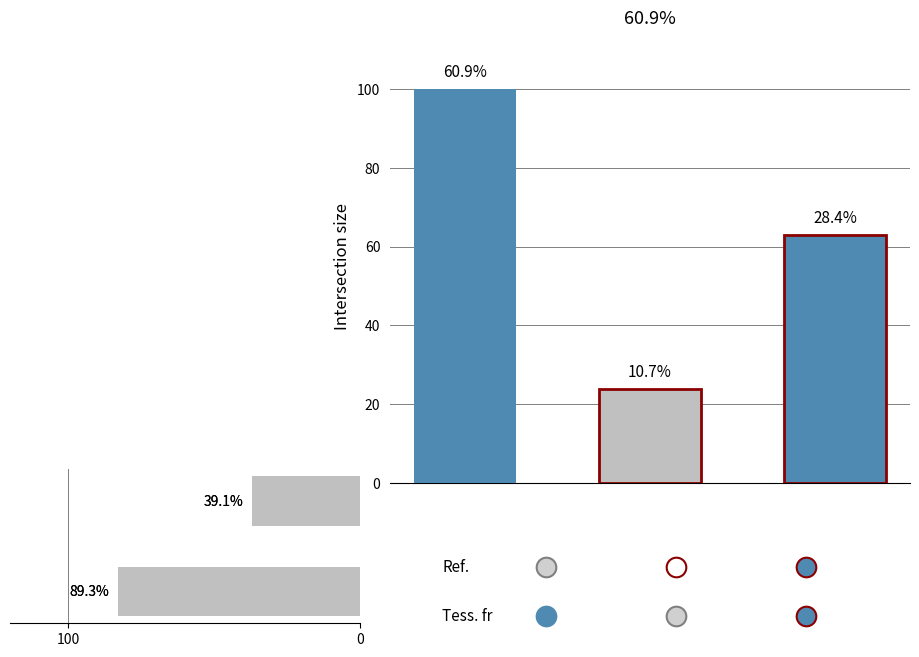

What is the ratio of the value at 100 to the value at 0?

2.2